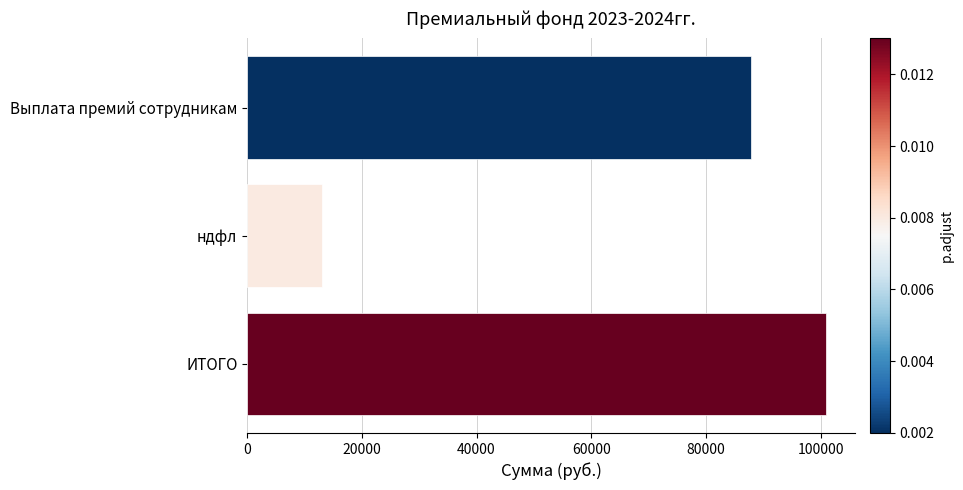

How many series are shown in this chart?

1